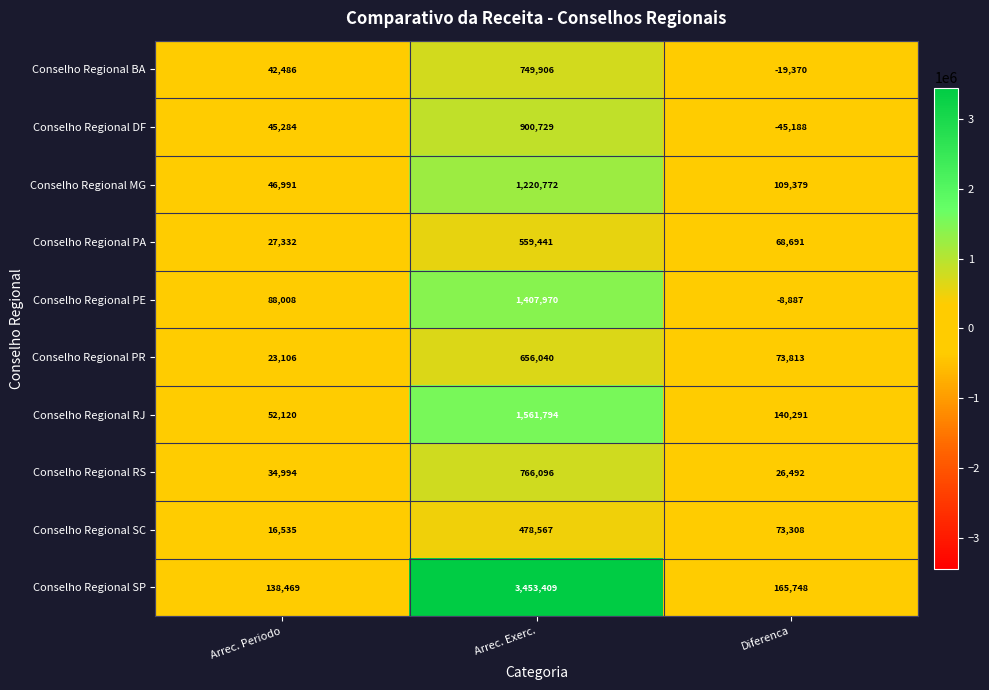

What is the sum of the Conselho Regional PE values at Arrec. Periodo and Diferenca?

79121